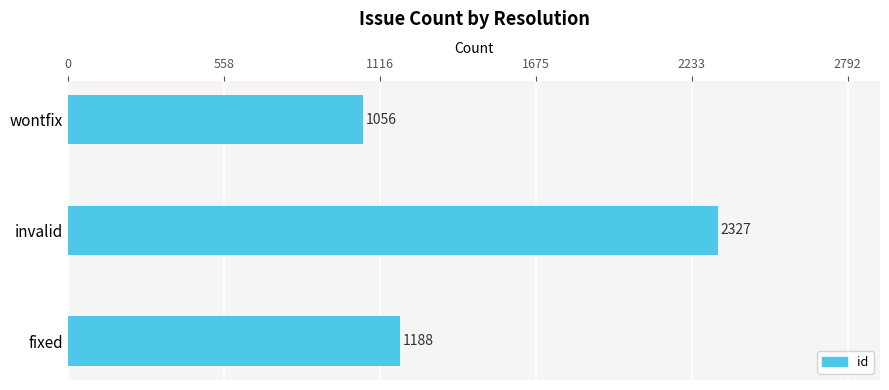

How many values are between 1056 and 2327?

3